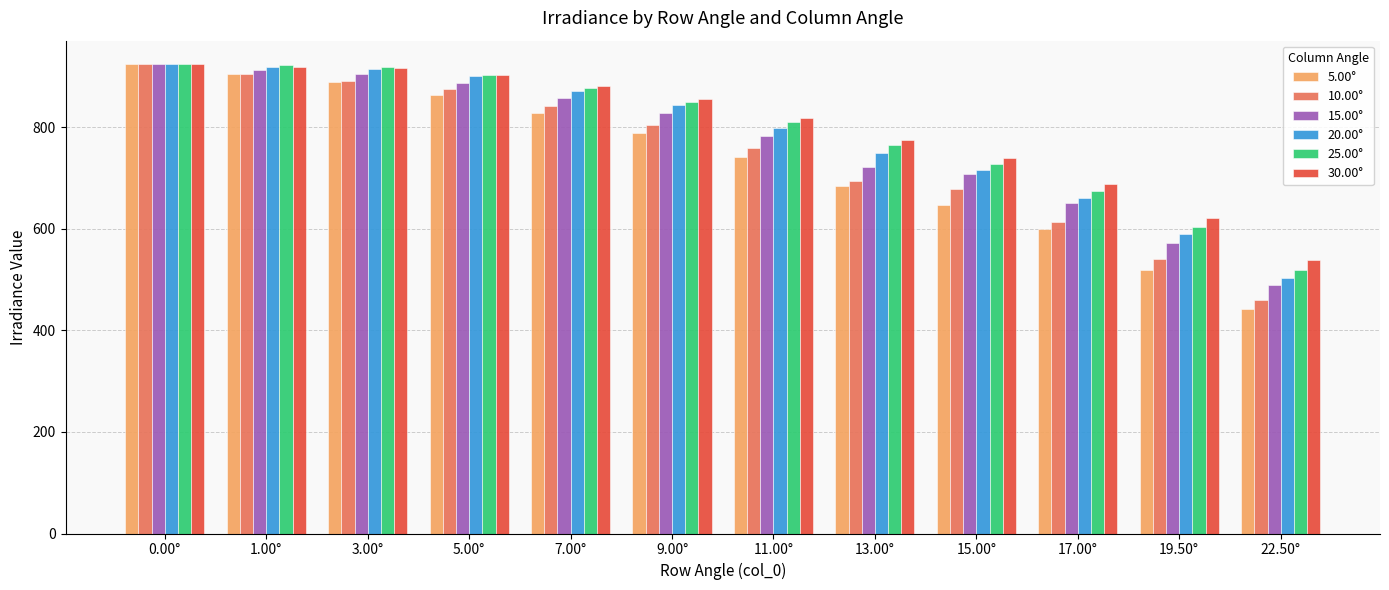

Which series has the widest spread of values?

5.00°